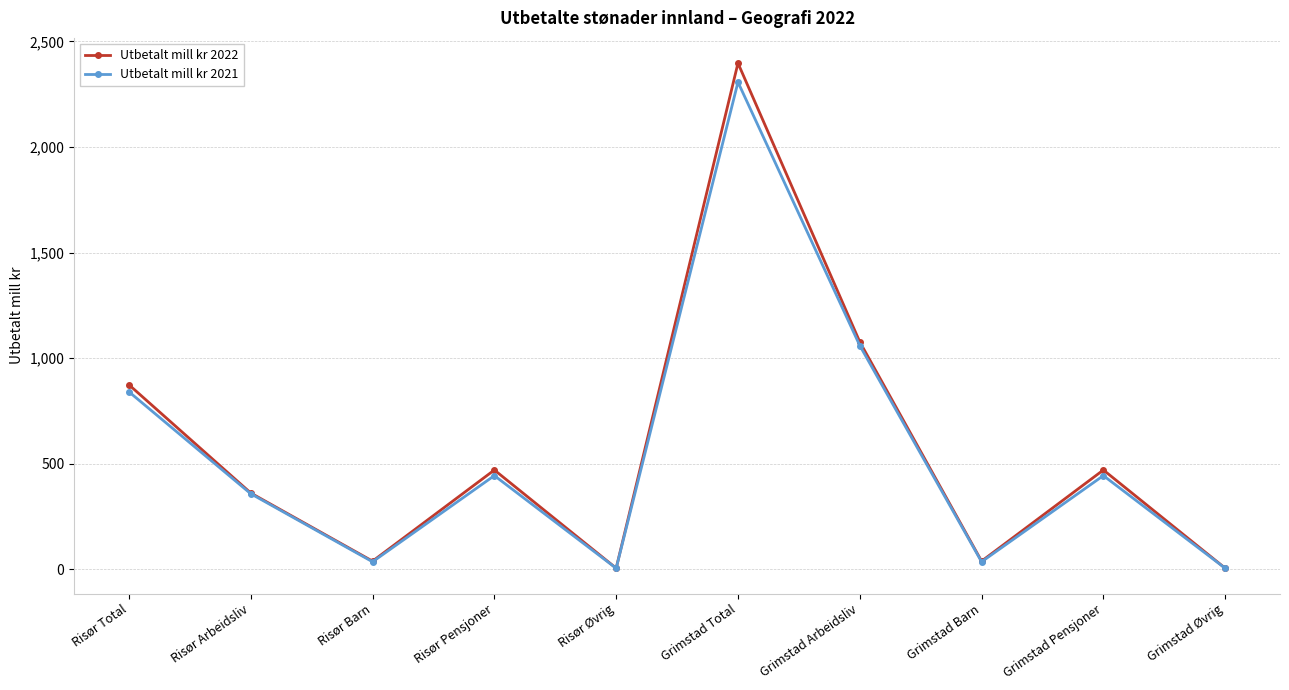

In Utbetalt mill kr 2022, how many points are higher than both neighbors (excluding endpoints)?

3